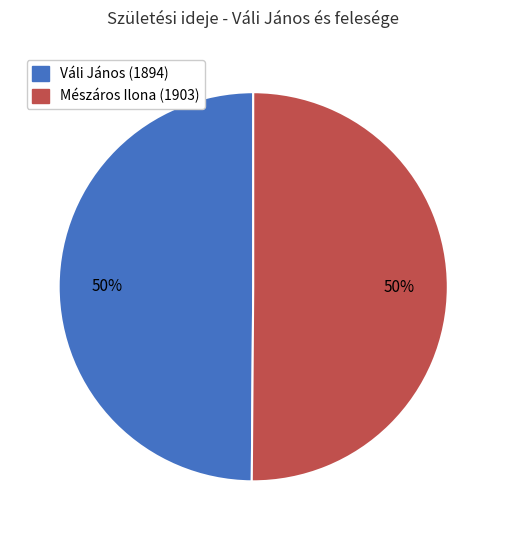

The Váli János (1894) slice represents 38% of the pie. True or false?

False